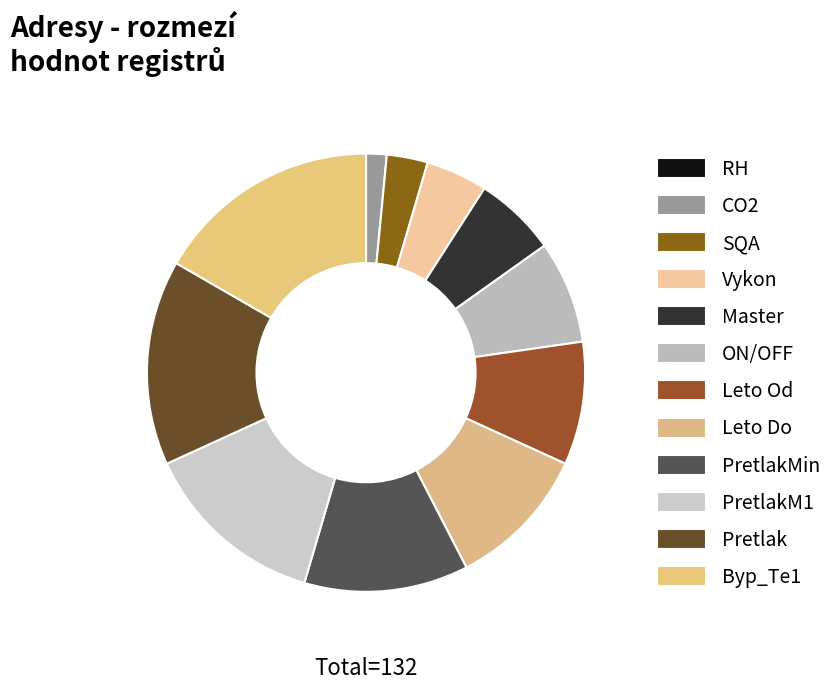

To the nearest percent, what is the average slice percentage?

8%